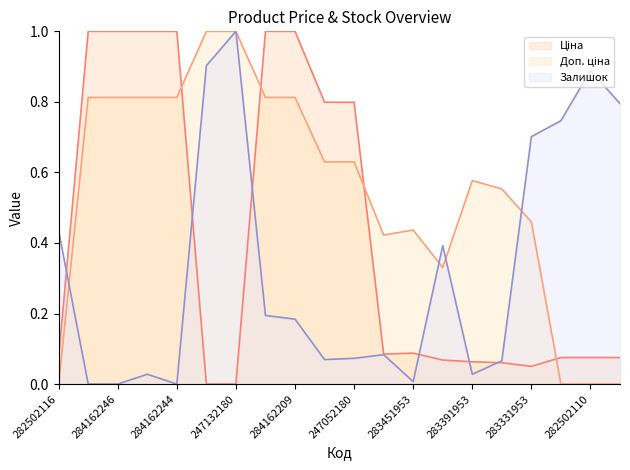

After their last crossing, which series has the higher values: Ціна or Залишок?

Залишок